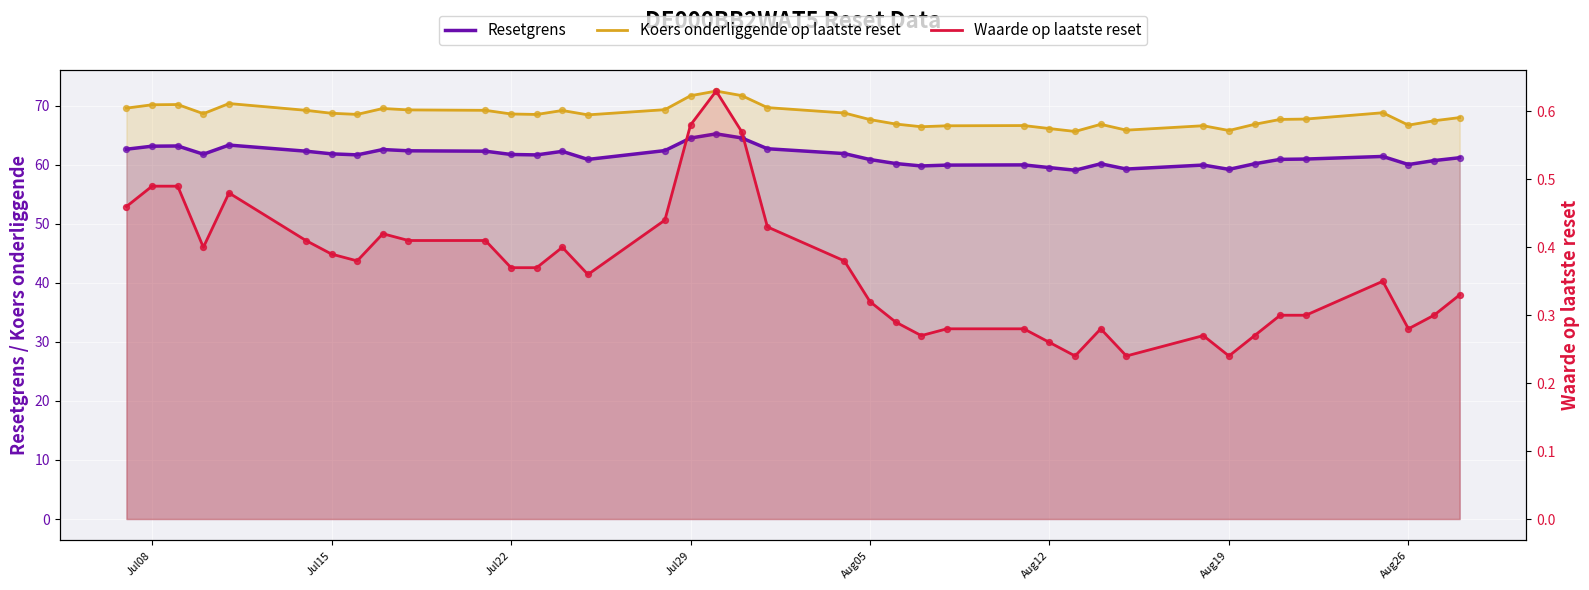

Which series contains the lowest Y value?

Waarde op laatste reset